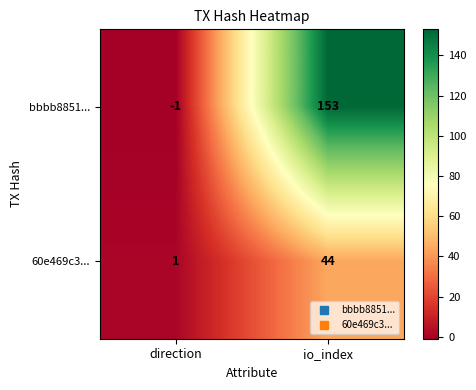

Reading left to right, transcribe all the data shown in this chart.

bbbb8851...: -1	153
60e469c3...: 1	44